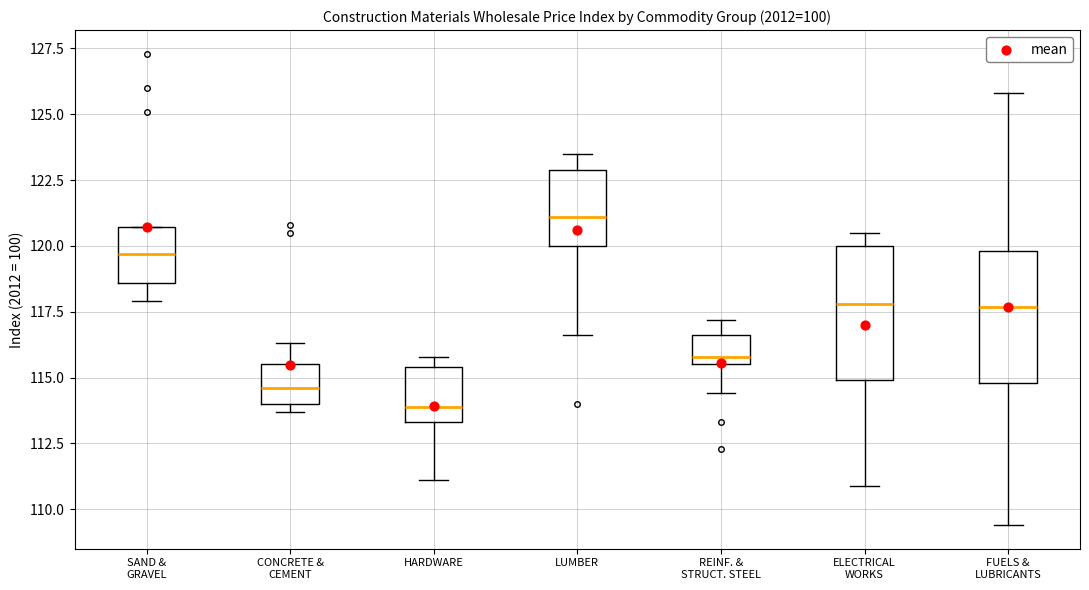

Where does the median line of the box for SAND & GRAVEL sit on the y-axis? The values are not printed on the chart, so give them approximately, as read against the axis.

119.5